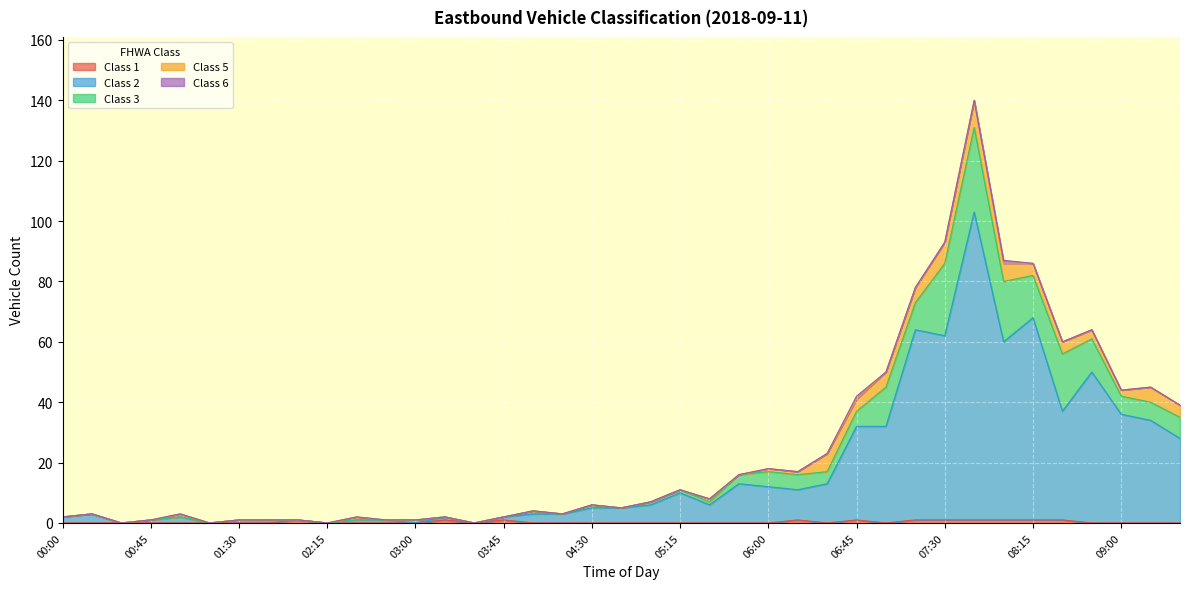

How many intersections are there between Class 2 and Class 3?

2